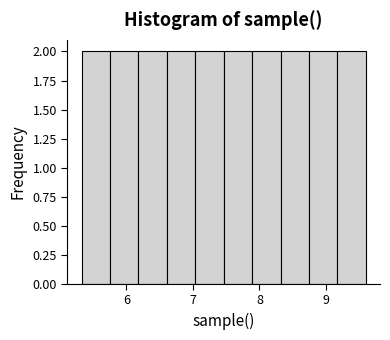

Reading left to right, transcribe this chart: for each bar, give the range it covers on the x-axis and its height. Neither the bar edges nor the heights are printed on the chart, so give them approximately, as read against the axes.

5.3 to 5.8: 2
5.8 to 6.2: 2
6.2 to 6.6: 2
6.6 to 7.0: 2
7.0 to 7.5: 2
7.5 to 7.9: 2
7.9 to 8.3: 2
8.3 to 8.7: 2
8.7 to 9.2: 2
9.2 to 9.6: 2